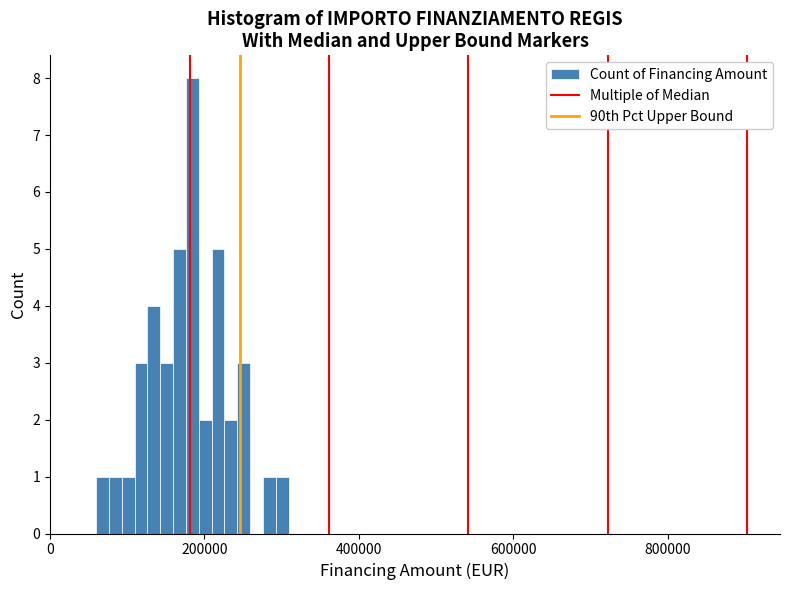

Read against the x-axis, roughly where is the centre of the tallest bar?

180000